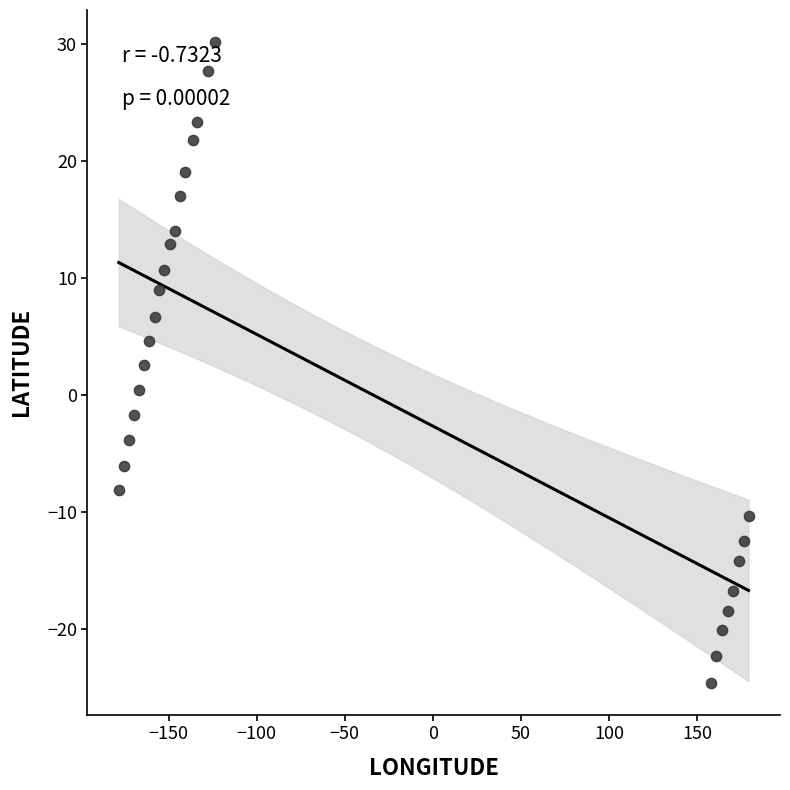

What is the range of Y values (max minus min)?

54.8